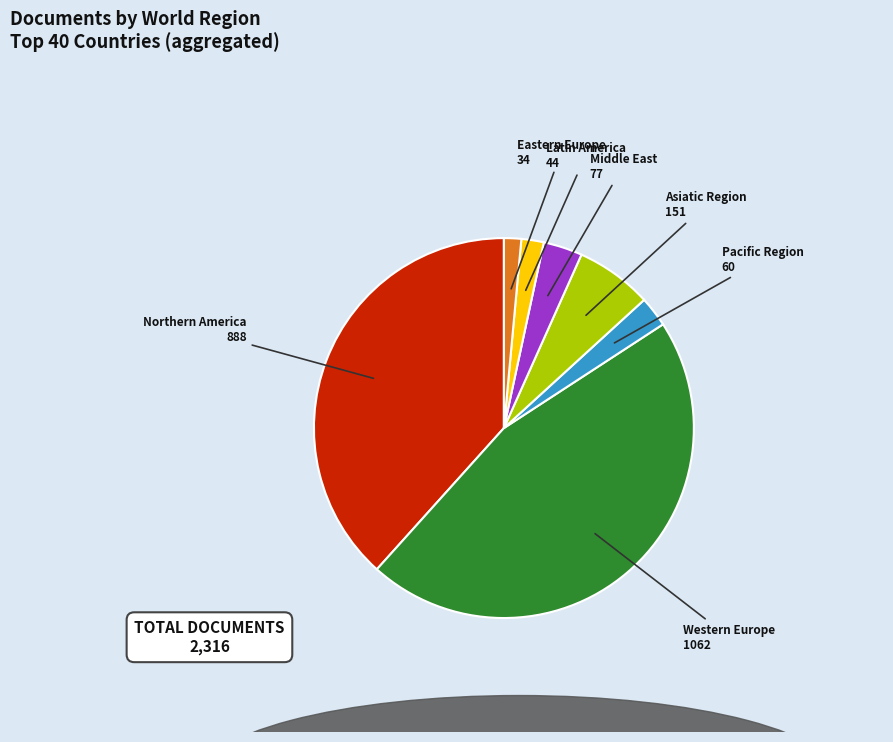

Is there any slice that represents more than half of the pie?

No